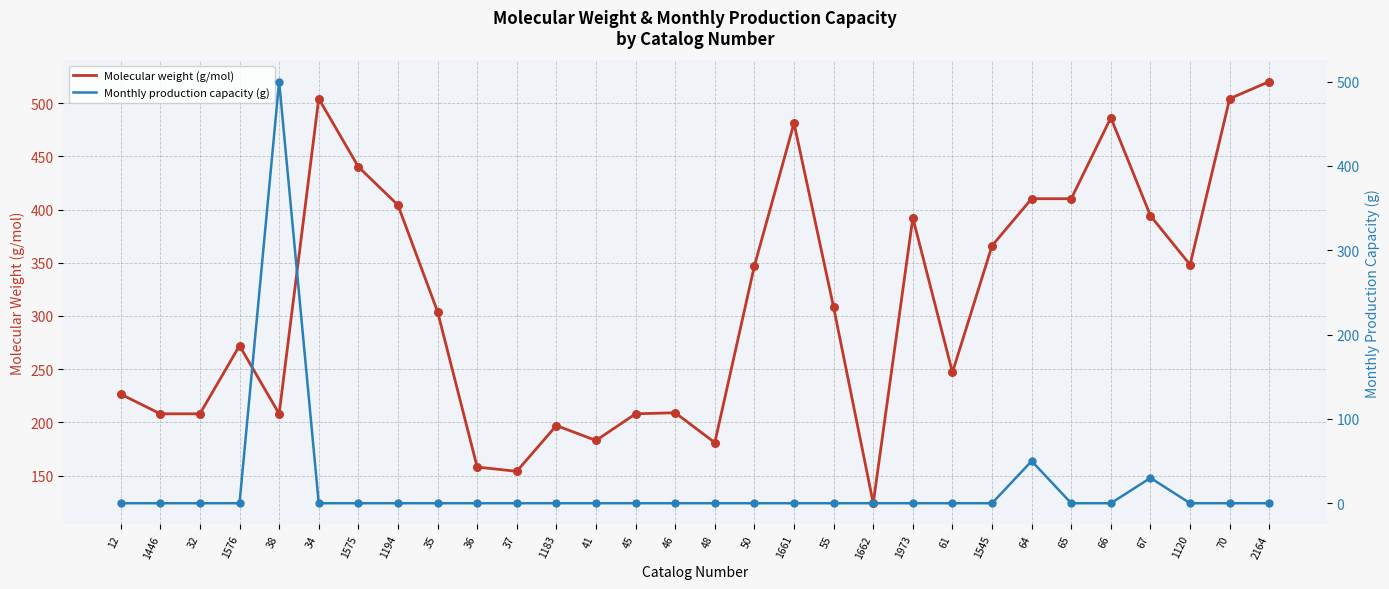

Which series has the largest Y range (max minus min)?

Monthly production capacity (g)